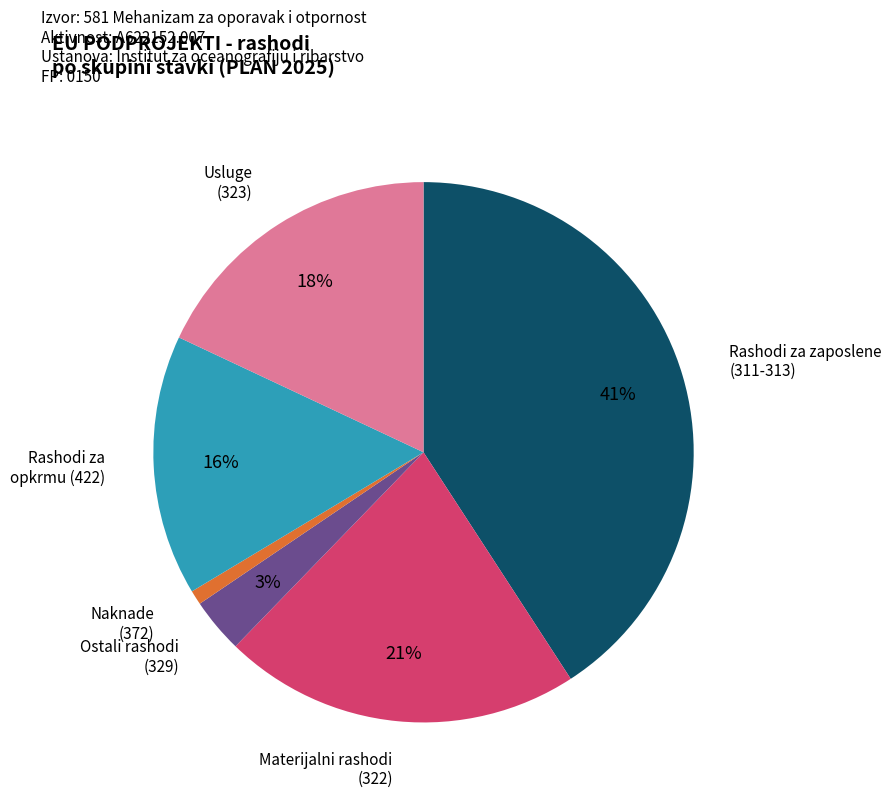

To the nearest percent, what is the difference between the largest and smallest slice percentages?

40%